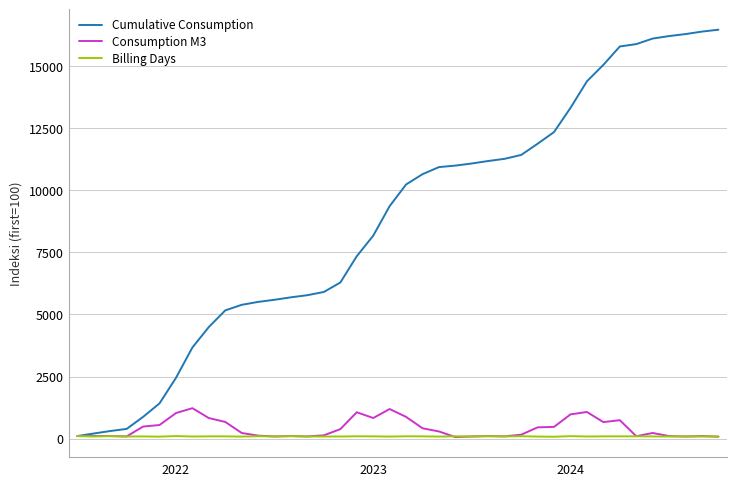

Which series has the largest total across all categories?

Cumulative Consumption